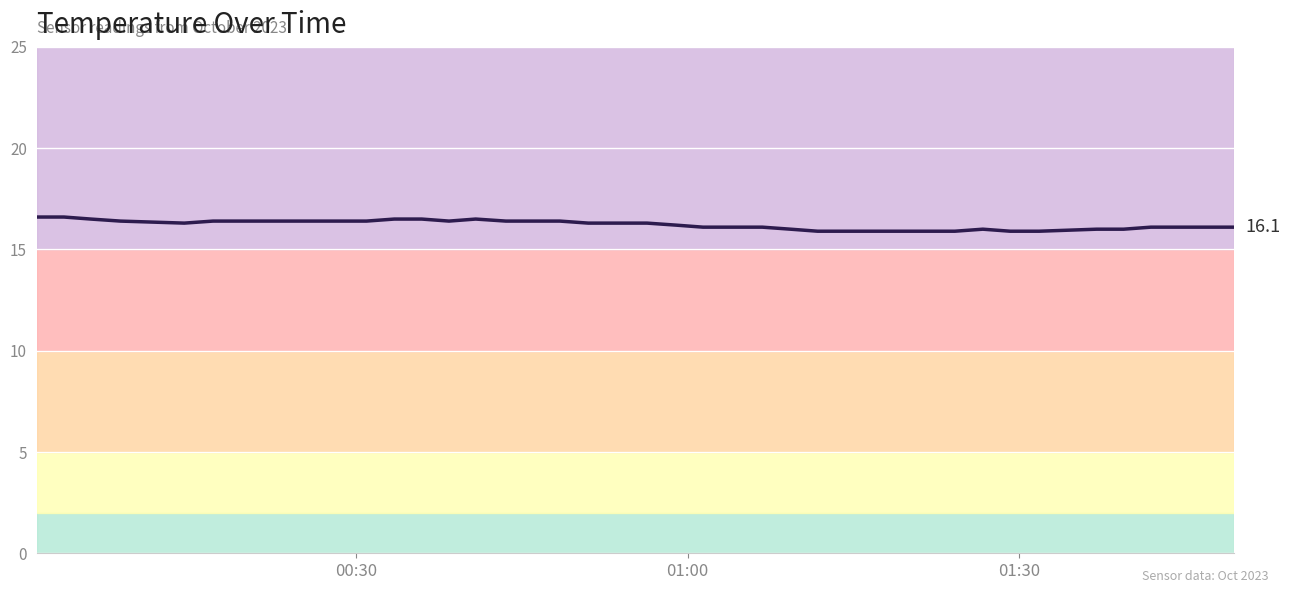

What is the greatest value displayed?

16.6